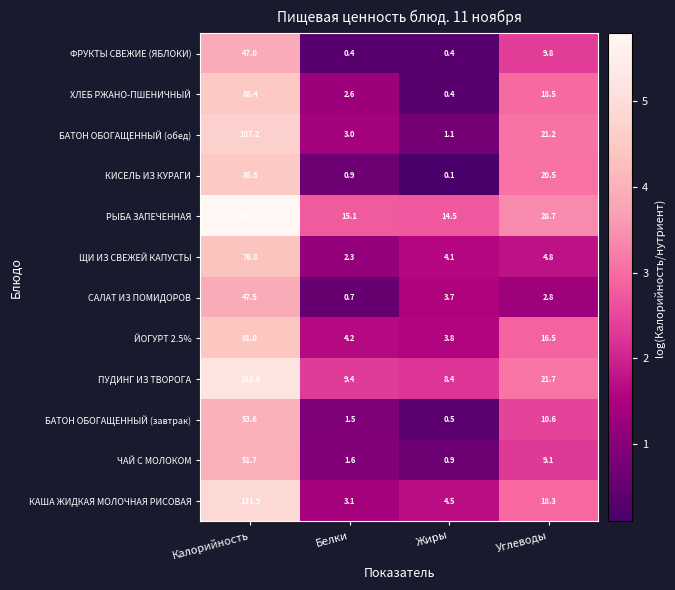

Is the value of ЩИ ИЗ СВЕЖЕЙ КАПУСТЫ at Углеводы greater than the value of ПУДИНГ ИЗ ТВОРОГА at Жиры?

No